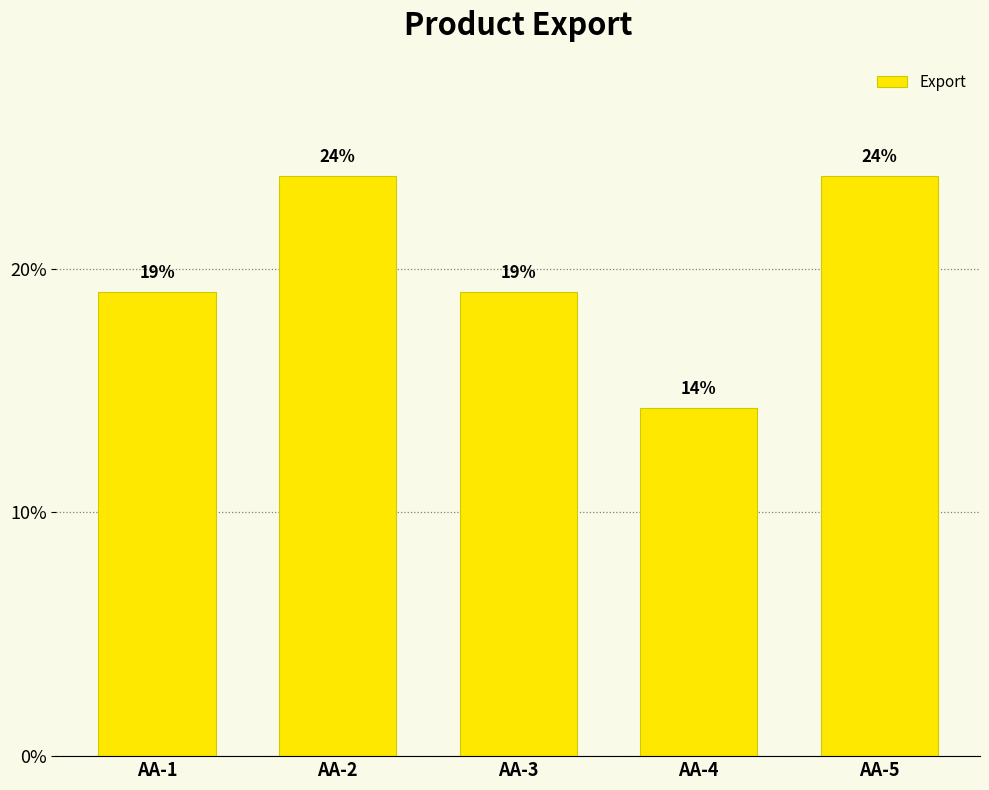

Reading left to right, extract all data points from this chart.

19.0	23.8	19.0	14.3	23.8